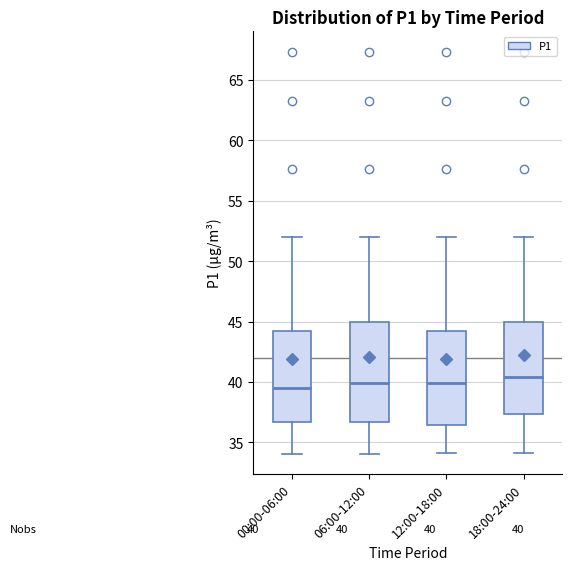

Comparing the boxes themselves (not the whiskers), which one is the tallest?

06:00-12:00